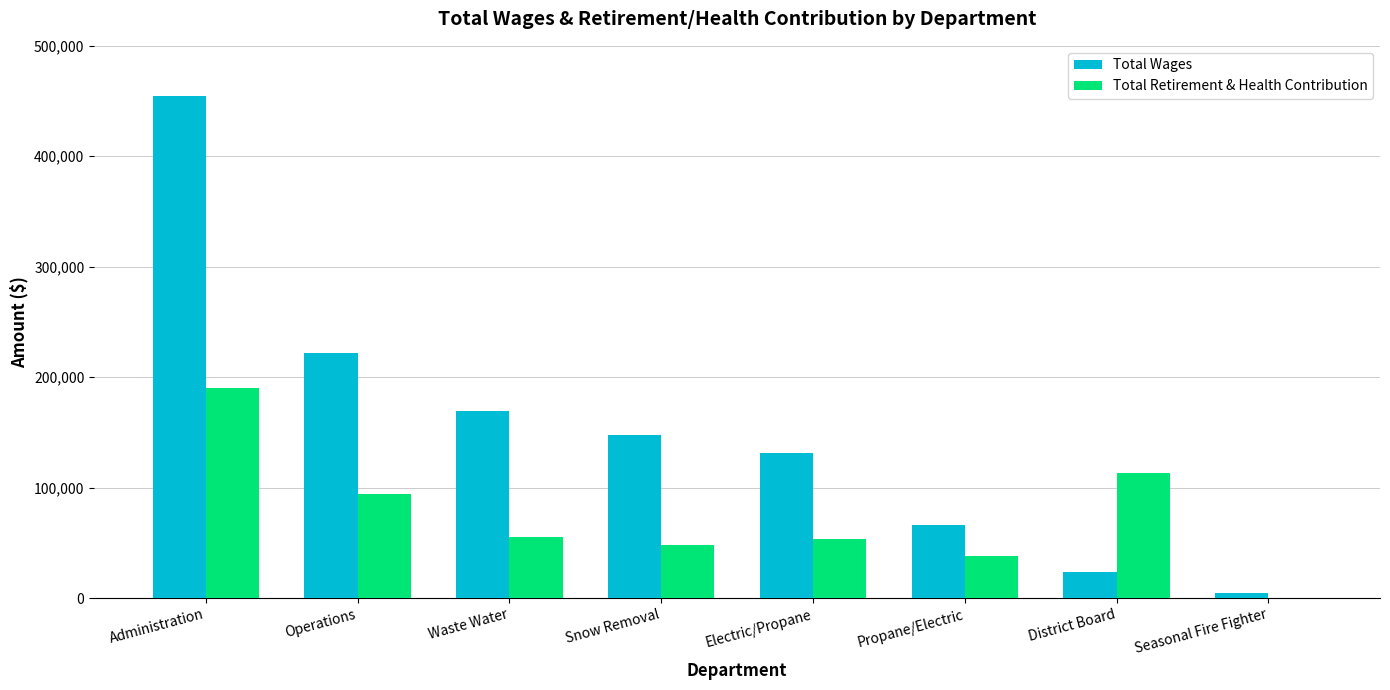

What is the difference between the Total Wages values at Snow Removal and Waste Water?

21230